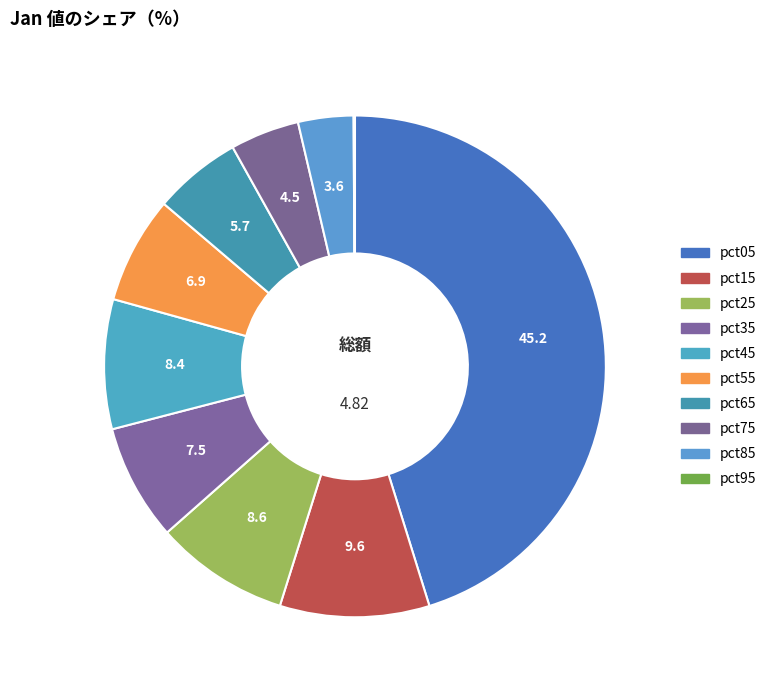

Which category has the biggest portion of the pie?

pct05